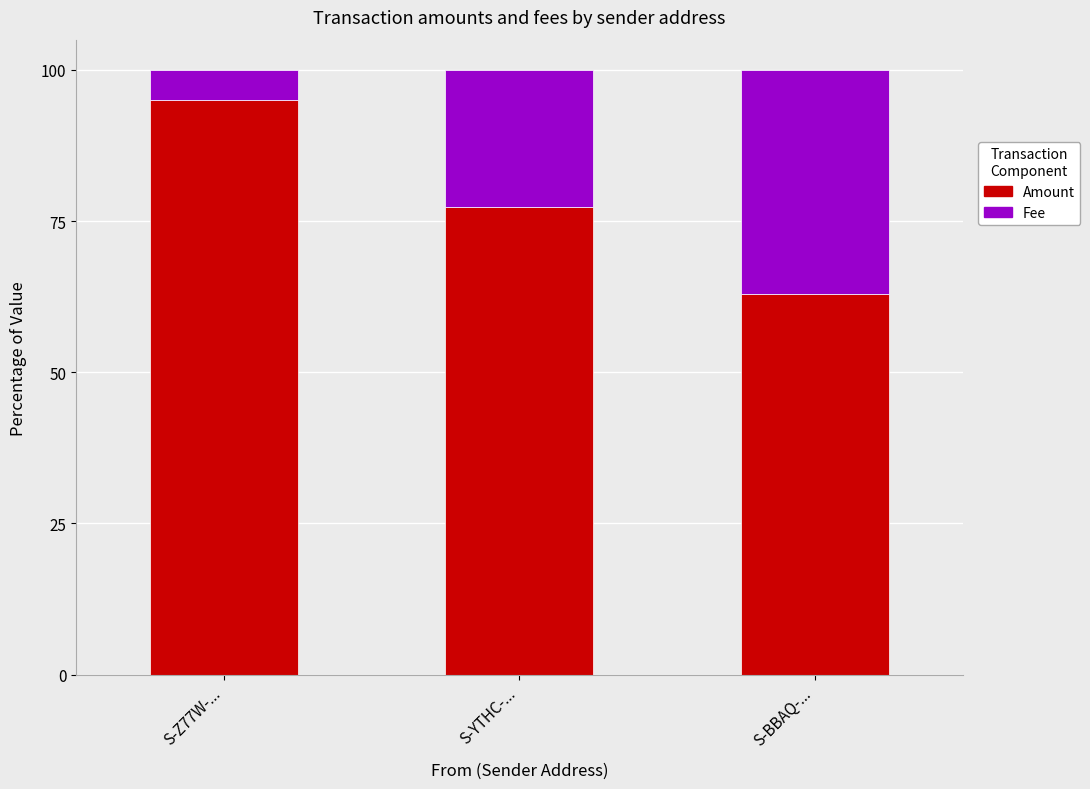

Reading left to right, transcribe the values for Amount.

S-Z77W-...=95.1	S-YTHC-...=77.3	S-BBAQ-...=63.0